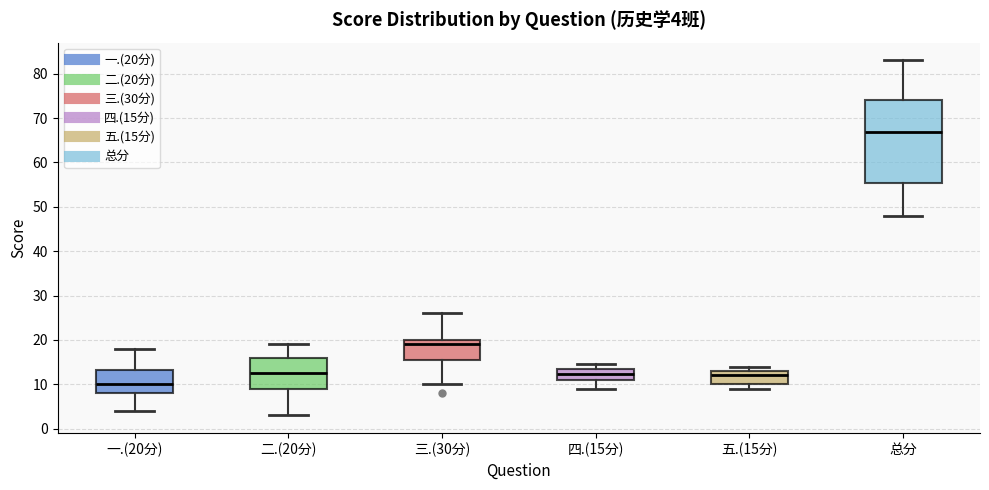

Which box's median line is the highest?

总分